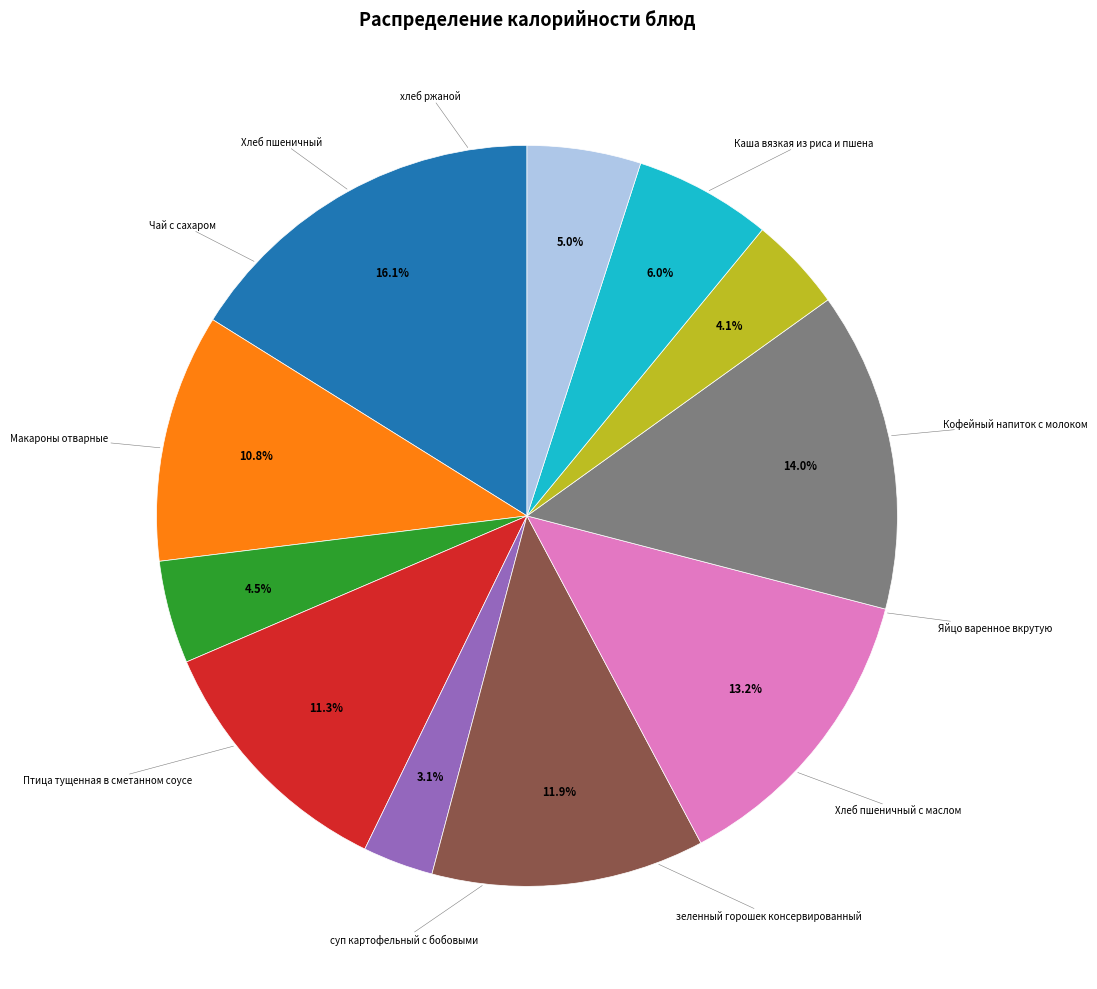

How many segments does this pie chart have?

11